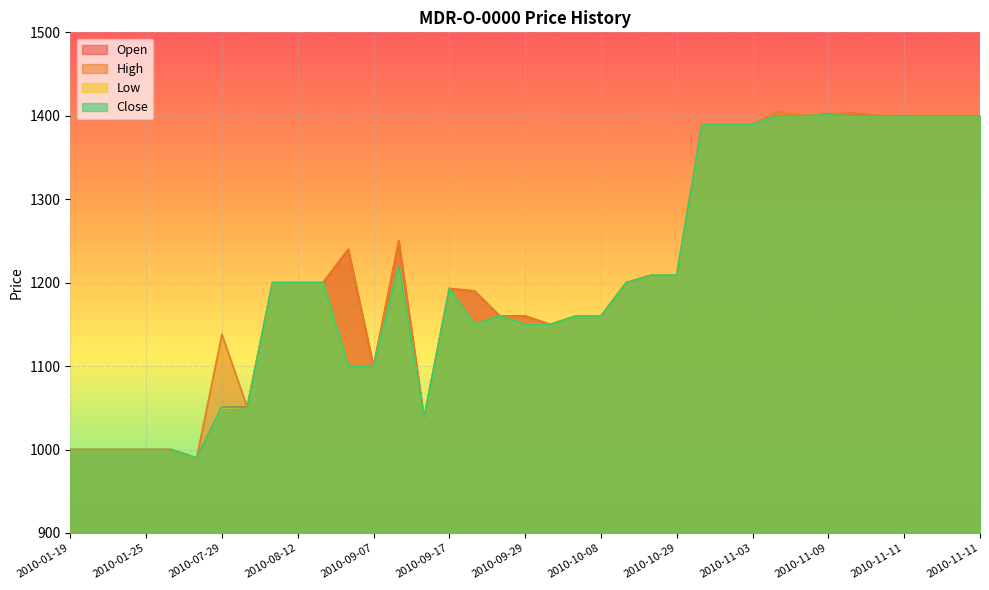

How many lines are shown in the chart?

4